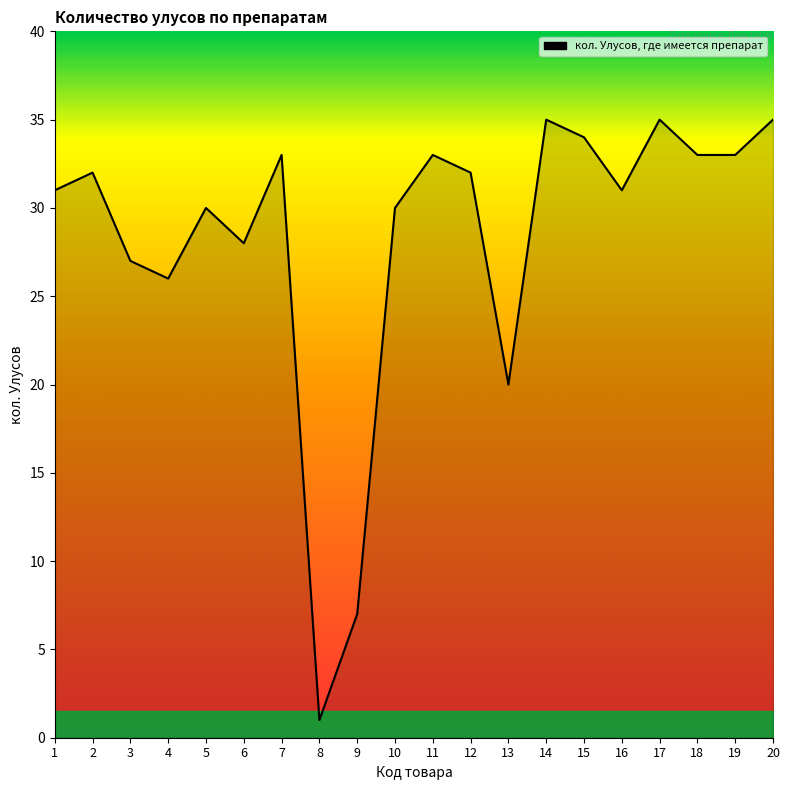

What is the sum of all values?

566